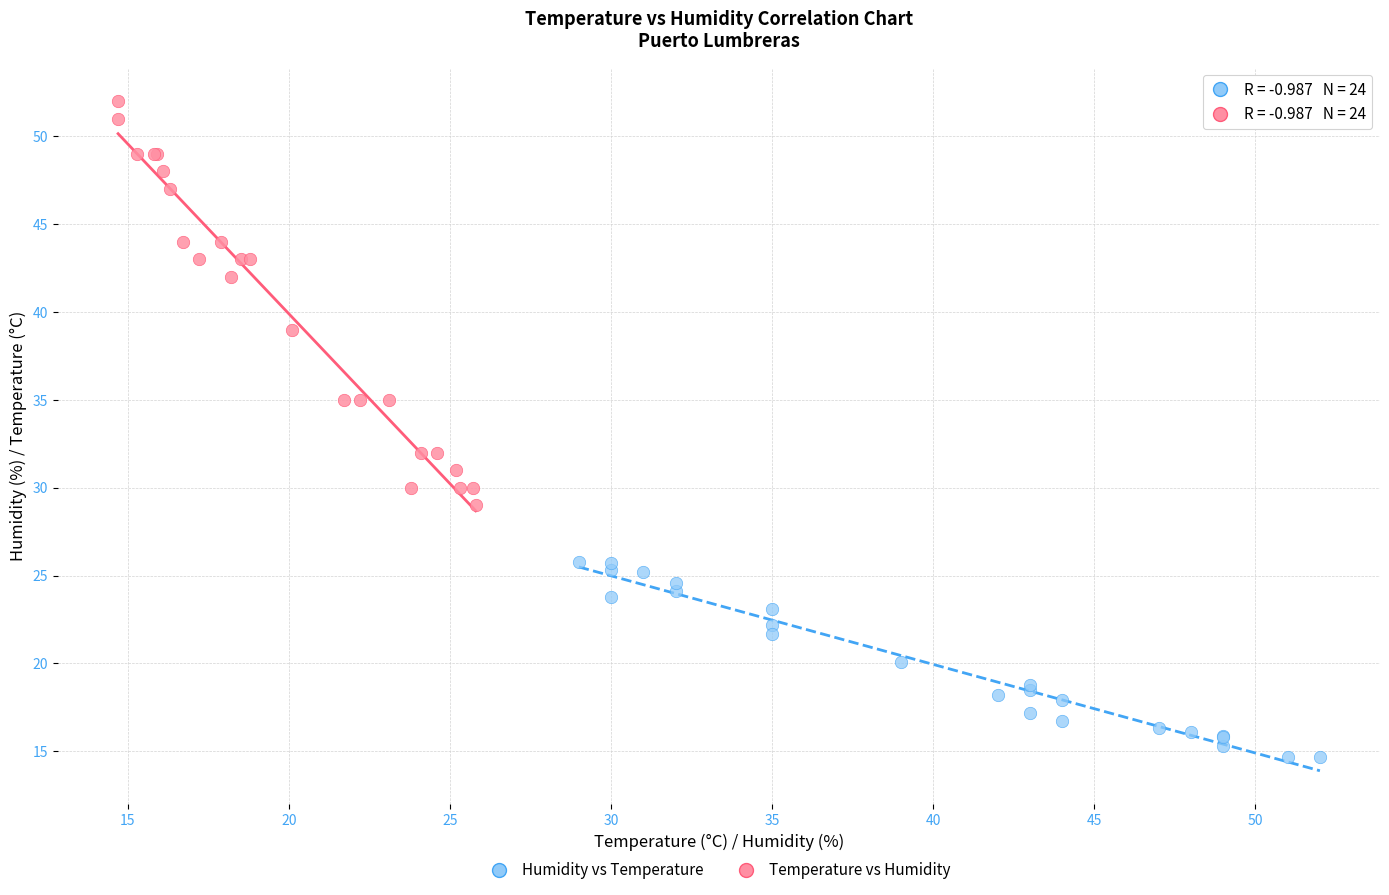

What are all the series names shown in the legend?

Humidity vs Temperature, Temperature vs Humidity